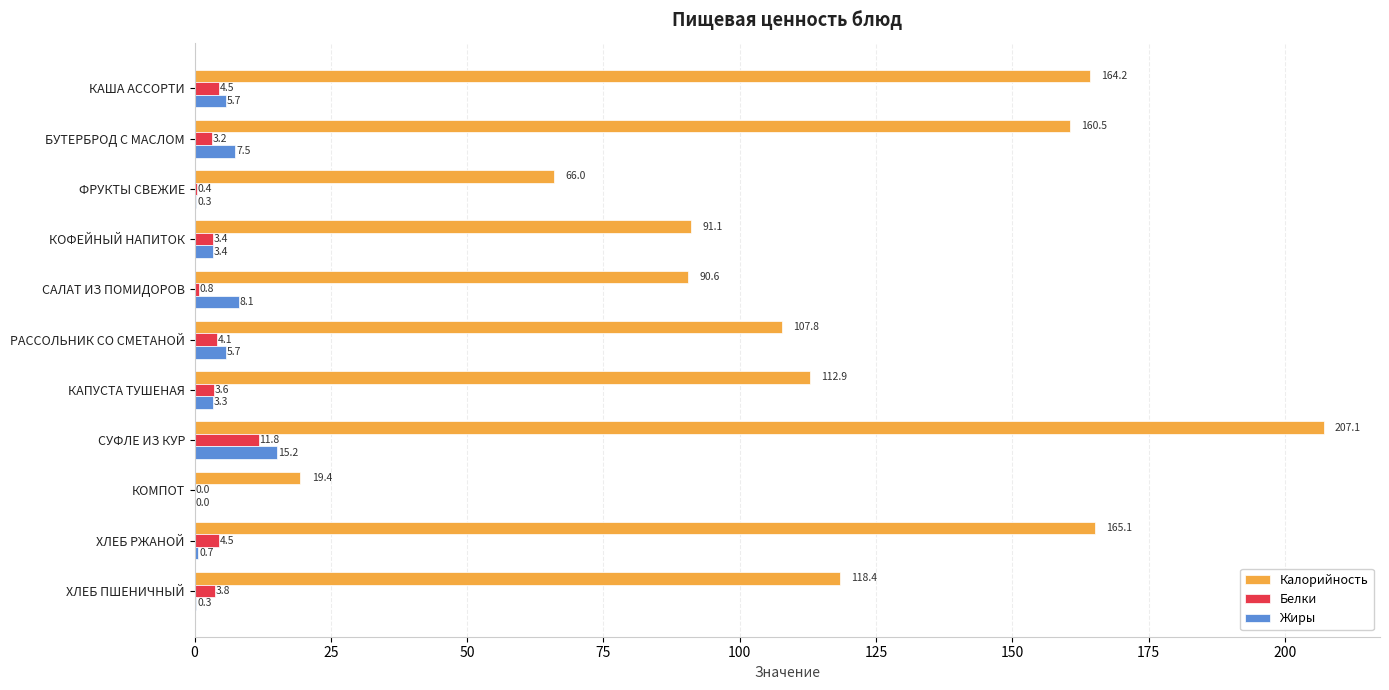

What is the maximum value for Жиры?

15.2